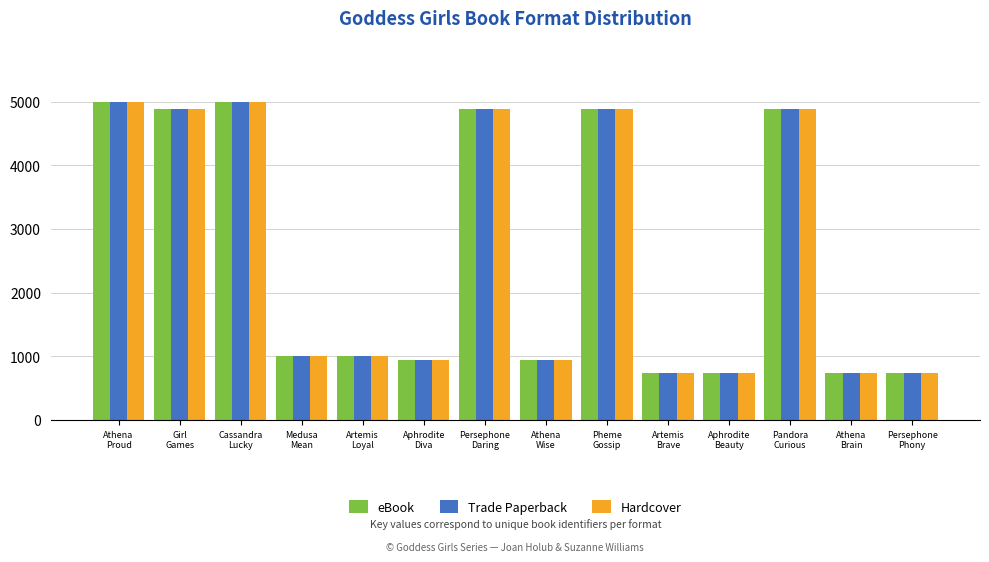

How many data points in Hardcover are less than 1011?

6